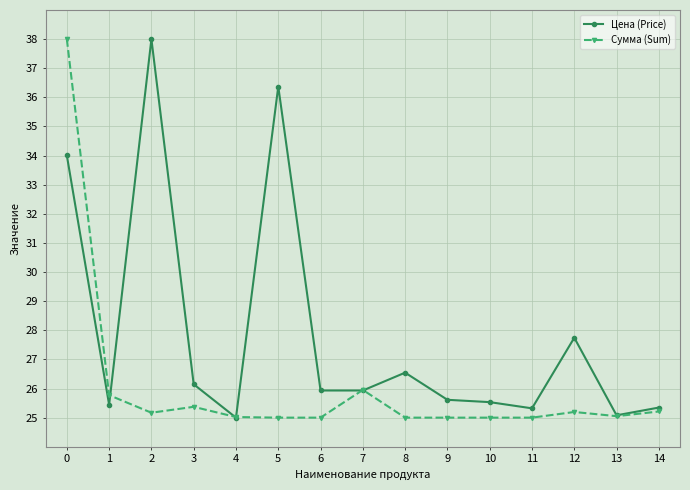

Rank the series by their average value, from highest to lowest.

Цена (Price), Сумма (Sum)